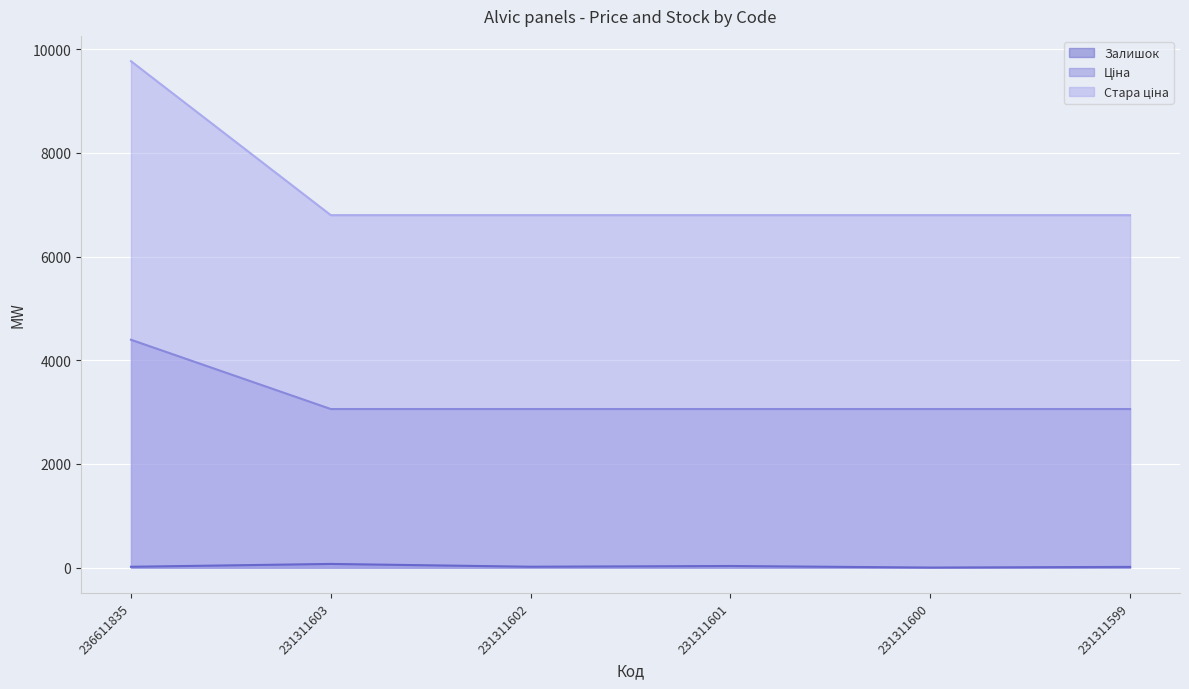

At which category does the chart reach its minimum across all series?

231311600